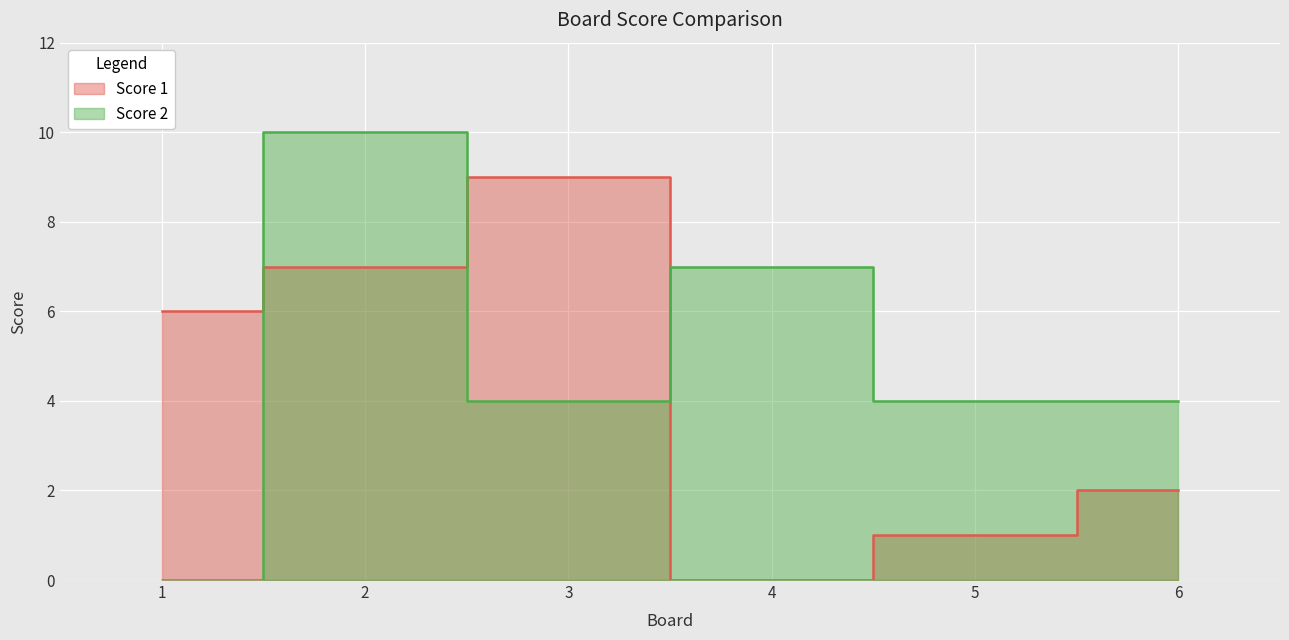

At which category is the sum across all series the highest?

2